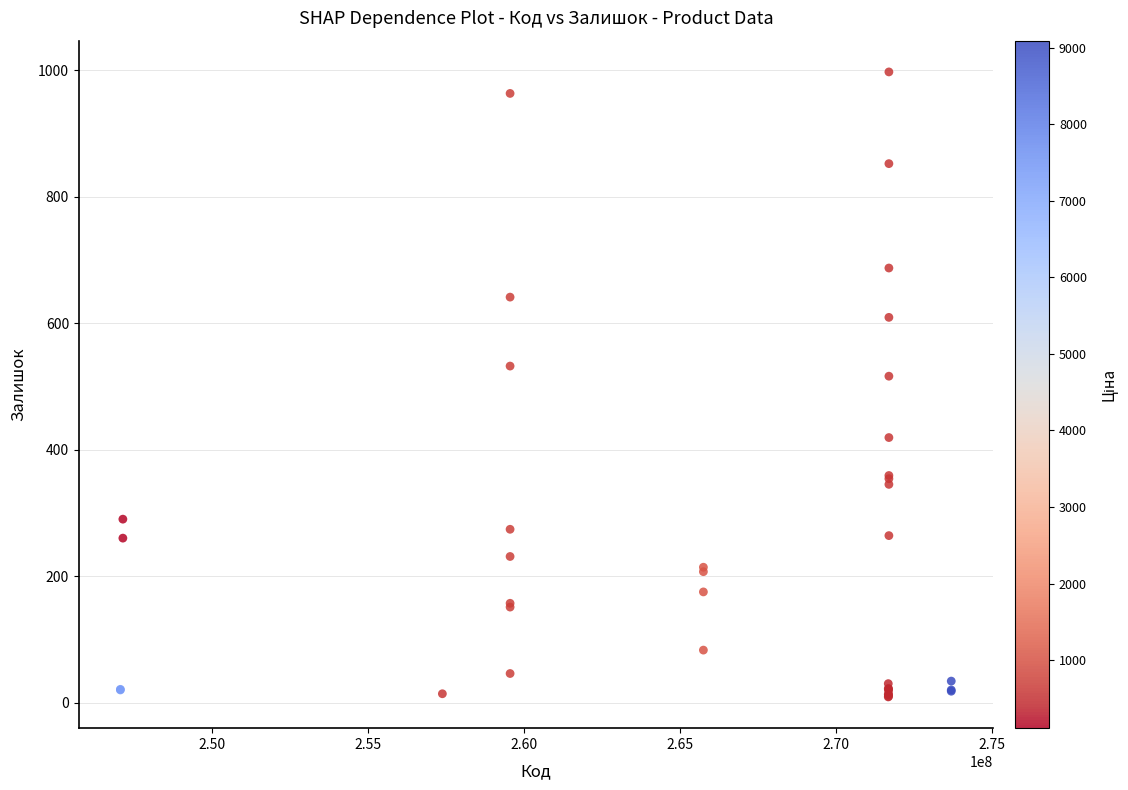

What Y value in the scatter plot is closest to 503?

516